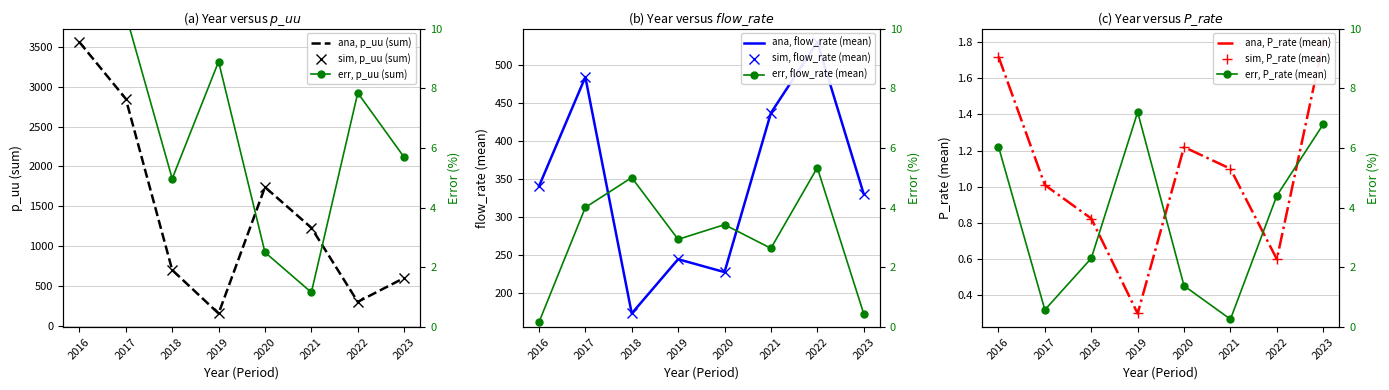

Is it true that flow_rate (mean) equals 484.0 at 2017?

True